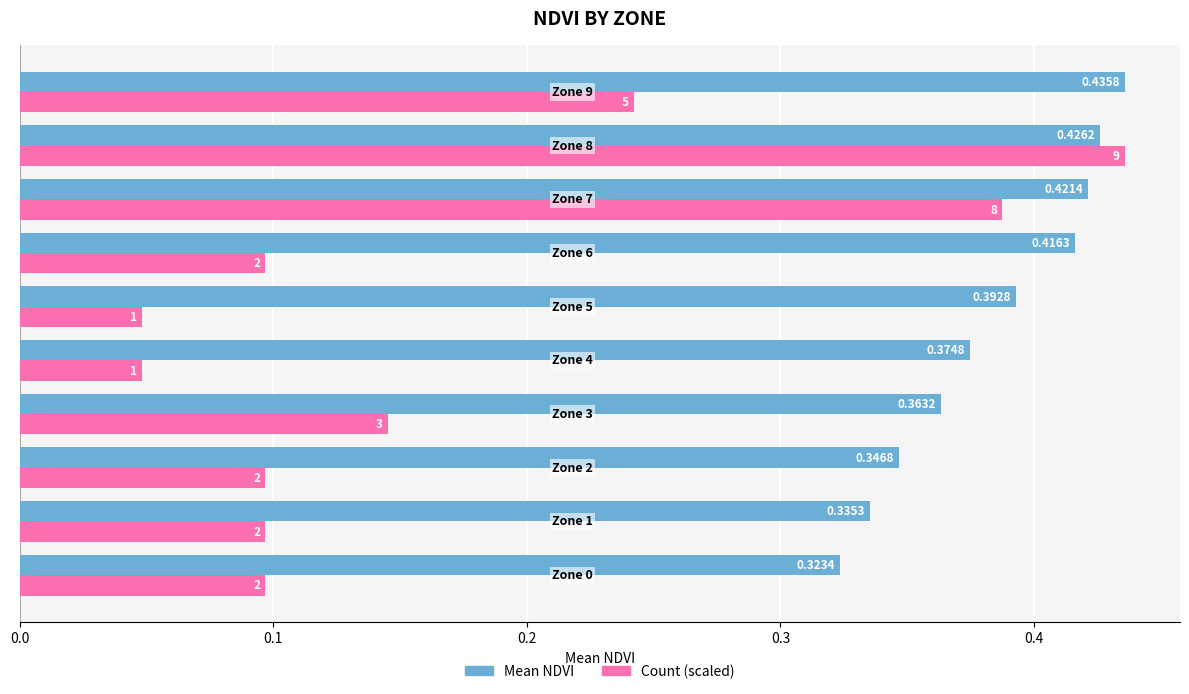

List the series in order of their overall mean, highest first.

Mean NDVI, Count (scaled)